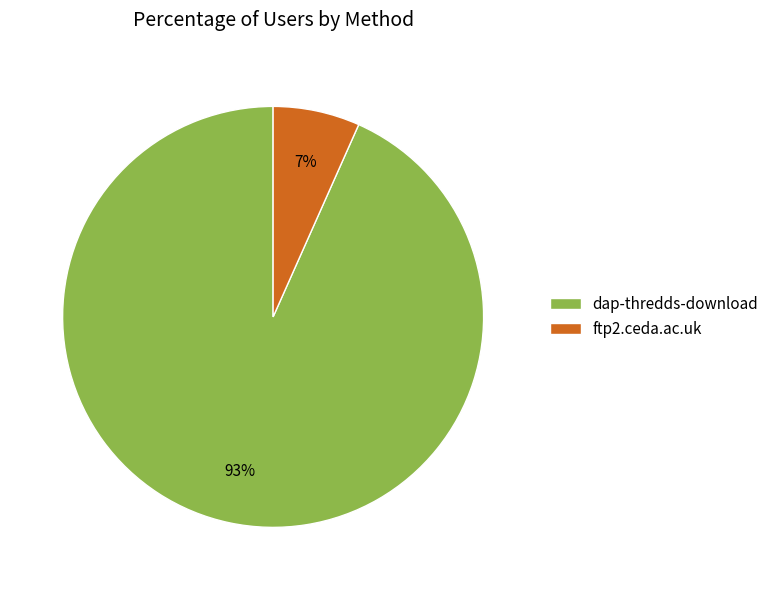

What is the largest slice in the pie chart?

dap-thredds-download